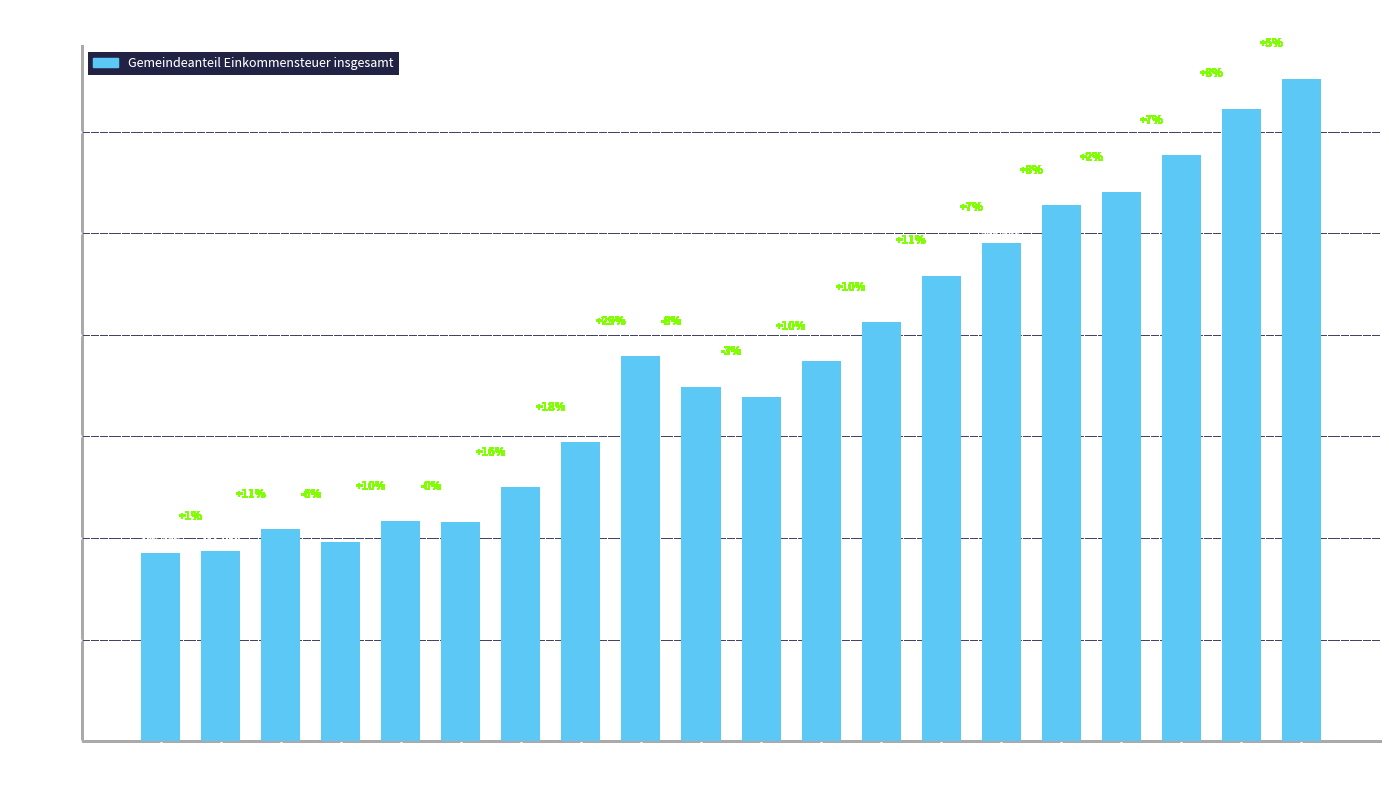

True or false: the data shows 187059 at 2001.

True